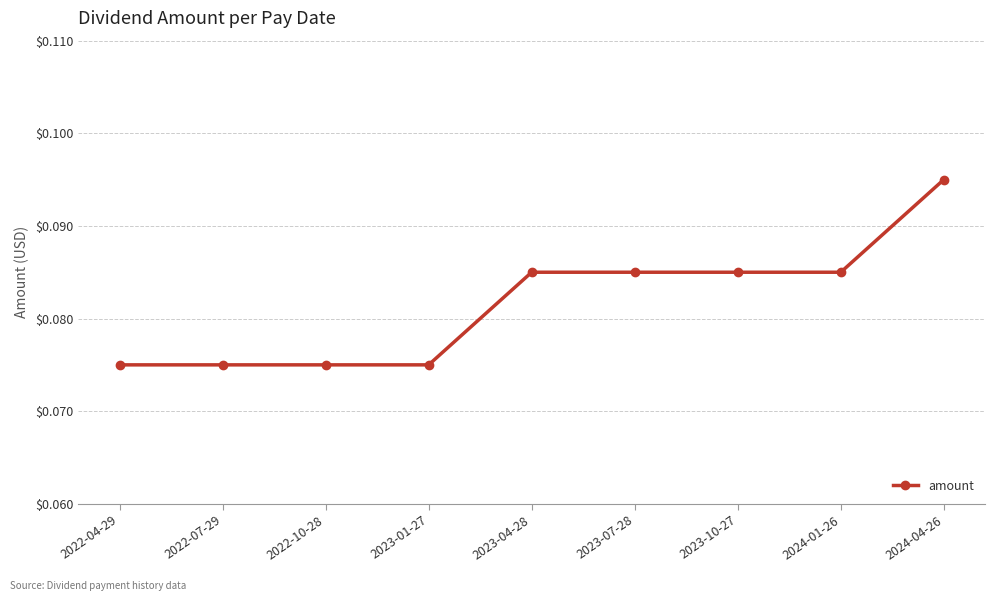

What is the sum of the values at 2024-04-26 and 2022-04-29?

0.2